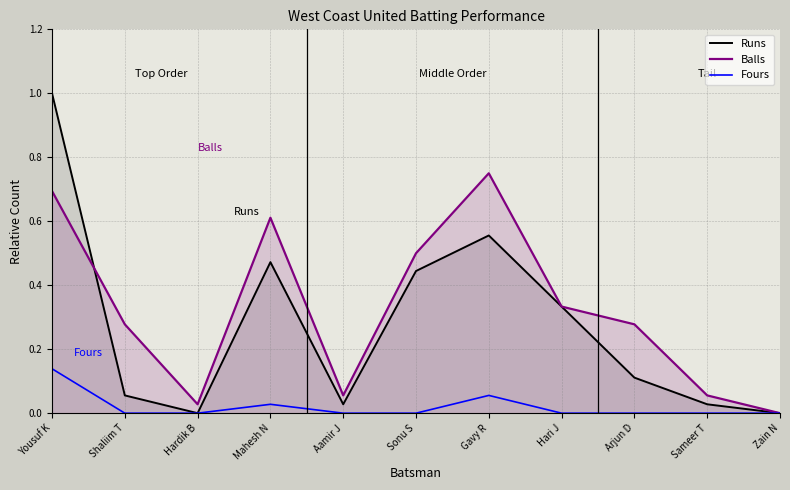

In Fours, how many points are higher than both neighbors (excluding endpoints)?

2